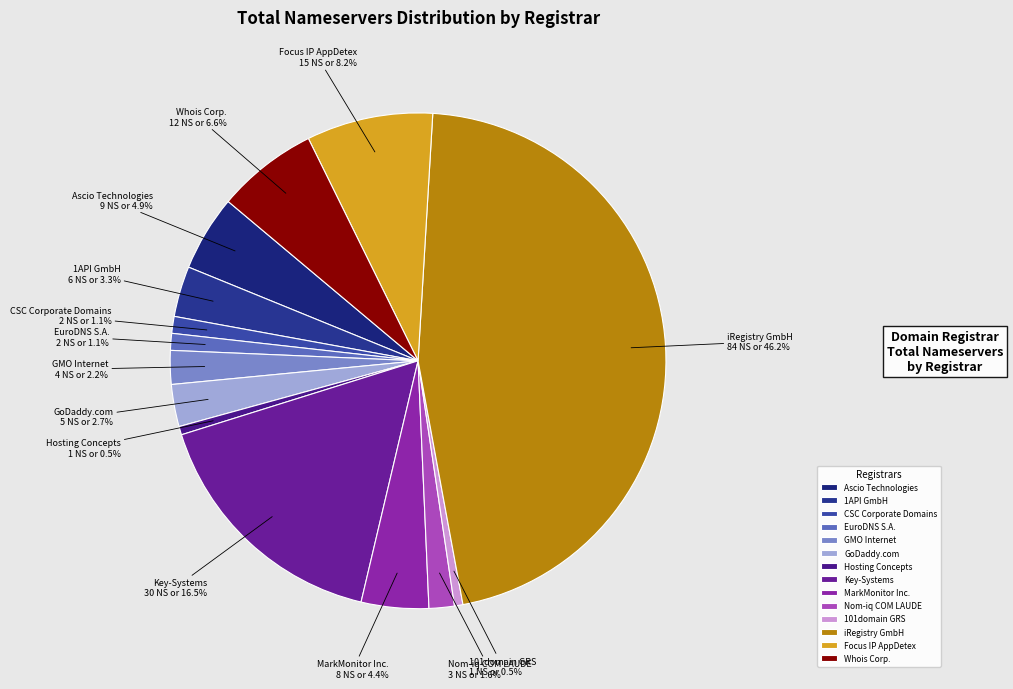

Between CSC Corporate Domains and MarkMonitor Inc., which is larger?

MarkMonitor Inc.